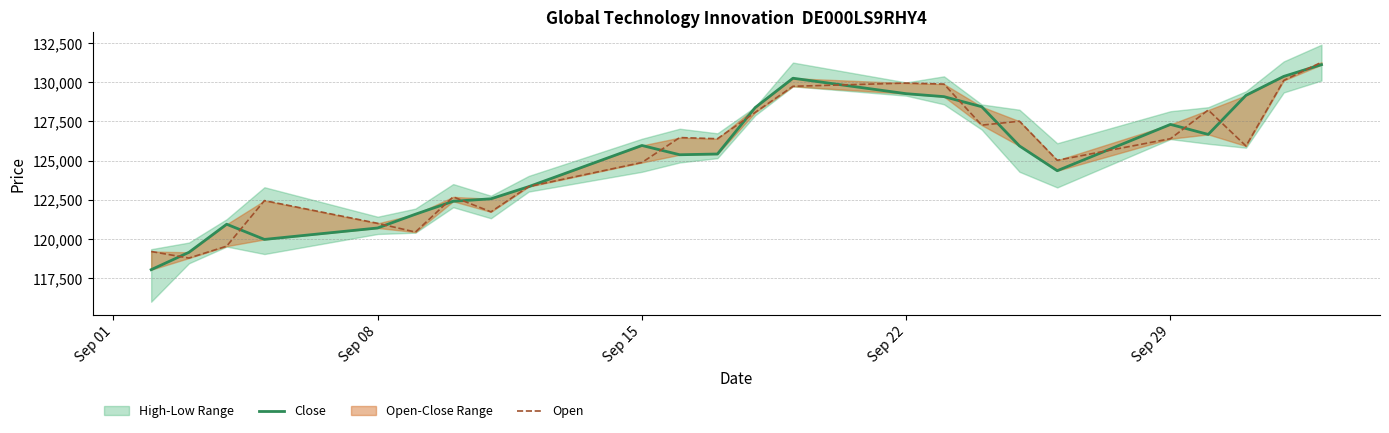

Which series has the largest total across all categories?

Open